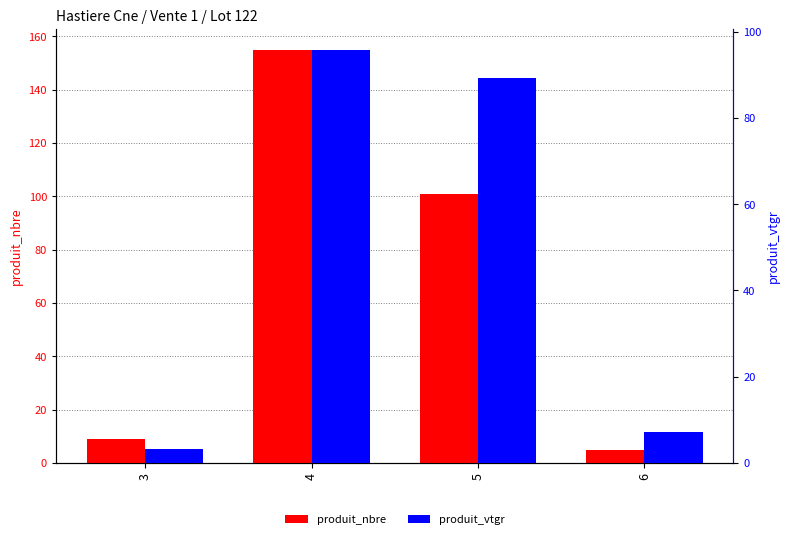

Rank the series by their maximum value, from highest to lowest.

produit_nbre, produit_vtgr